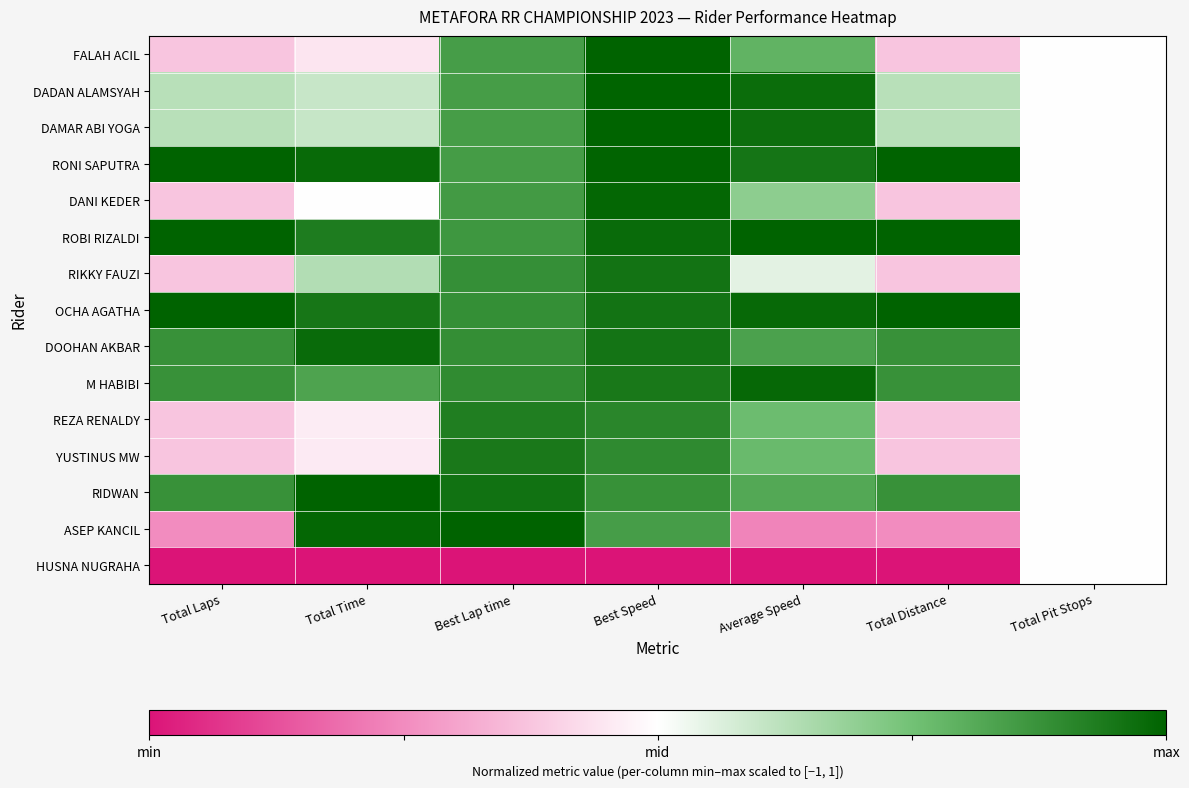

Reading left to right, extract all data points from this chart.

FALAH ACIL: Total Laps=-0.2	Total Time=-0.1	Best Lap time=0.7	Best Speed=1.0	Average Speed=0.6	Total Distance=-0.2	Total Pit Stops=0.0
DADAN ALAMSYAH: Total Laps=0.2	Total Time=0.2	Best Lap time=0.7	Best Speed=1.0	Average Speed=0.9	Total Distance=0.2	Total Pit Stops=0.0
DAMAR ABI YOGA: Total Laps=0.2	Total Time=0.2	Best Lap time=0.7	Best Speed=1.0	Average Speed=0.9	Total Distance=0.2	Total Pit Stops=0.0
RONI SAPUTRA: Total Laps=1.0	Total Time=1.0	Best Lap time=0.7	Best Speed=1.0	Average Speed=0.9	Total Distance=1.0	Total Pit Stops=0.0
DANI KEDER: Total Laps=-0.2	Total Time=-0.0	Best Lap time=0.7	Best Speed=1.0	Average Speed=0.4	Total Distance=-0.2	Total Pit Stops=0.0
ROBI RIZALDI: Total Laps=1.0	Total Time=0.9	Best Lap time=0.7	Best Speed=1.0	Average Speed=1.0	Total Distance=1.0	Total Pit Stops=0.0
RIKKY FAUZI: Total Laps=-0.2	Total Time=0.3	Best Lap time=0.8	Best Speed=0.9	Average Speed=0.1	Total Distance=-0.2	Total Pit Stops=0.0
OCHA AGATHA: Total Laps=1.0	Total Time=0.9	Best Lap time=0.8	Best Speed=0.9	Average Speed=1.0	Total Distance=1.0	Total Pit Stops=0.0
DOOHAN AKBAR: Total Laps=0.8	Total Time=1.0	Best Lap time=0.8	Best Speed=0.9	Average Speed=0.7	Total Distance=0.8	Total Pit Stops=0.0
M HABIBI: Total Laps=0.8	Total Time=0.7	Best Lap time=0.8	Best Speed=0.9	Average Speed=1.0	Total Distance=0.8	Total Pit Stops=0.0
REZA RENALDY: Total Laps=-0.2	Total Time=-0.1	Best Lap time=0.9	Best Speed=0.8	Average Speed=0.5	Total Distance=-0.2	Total Pit Stops=0.0
YUSTINUS MW: Total Laps=-0.2	Total Time=-0.1	Best Lap time=0.9	Best Speed=0.8	Average Speed=0.5	Total Distance=-0.2	Total Pit Stops=0.0
RIDWAN: Total Laps=0.8	Total Time=1.0	Best Lap time=0.9	Best Speed=0.8	Average Speed=0.6	Total Distance=0.8	Total Pit Stops=0.0
ASEP KANCIL: Total Laps=-0.5	Total Time=1.0	Best Lap time=1.0	Best Speed=0.7	Average Speed=-0.5	Total Distance=-0.5	Total Pit Stops=0.0
HUSNA NUGRAHA: Total Laps=-1.0	Total Time=-1.0	Best Lap time=-1.0	Best Speed=-1.0	Average Speed=-1.0	Total Distance=-1.0	Total Pit Stops=0.0